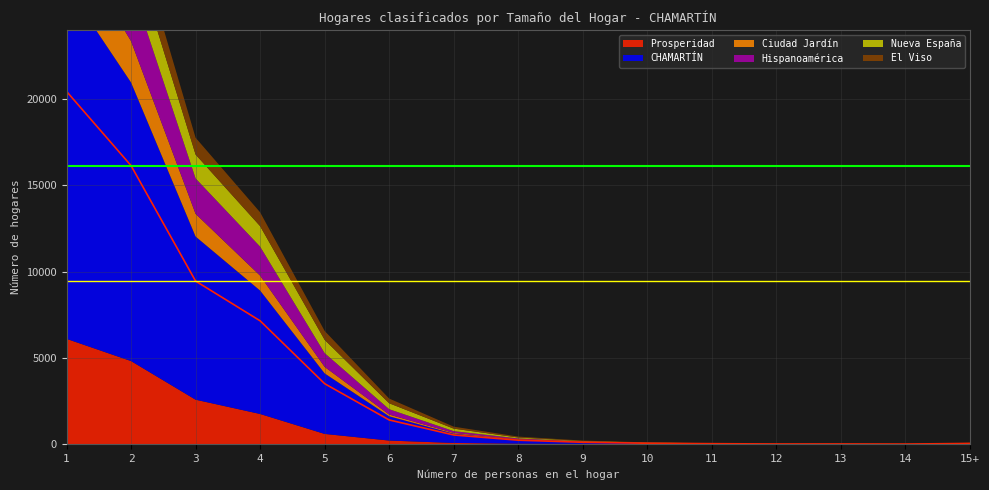

Where do Nueva España and El Viso first cross each other?

7 and 8